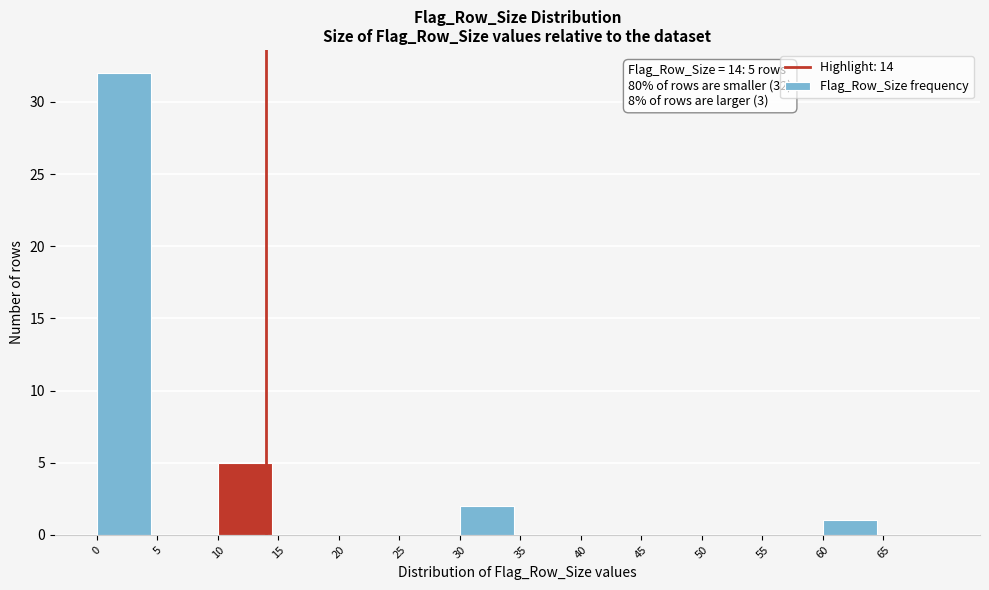

Which range on the x-axis has the tallest bar?

0 to 5